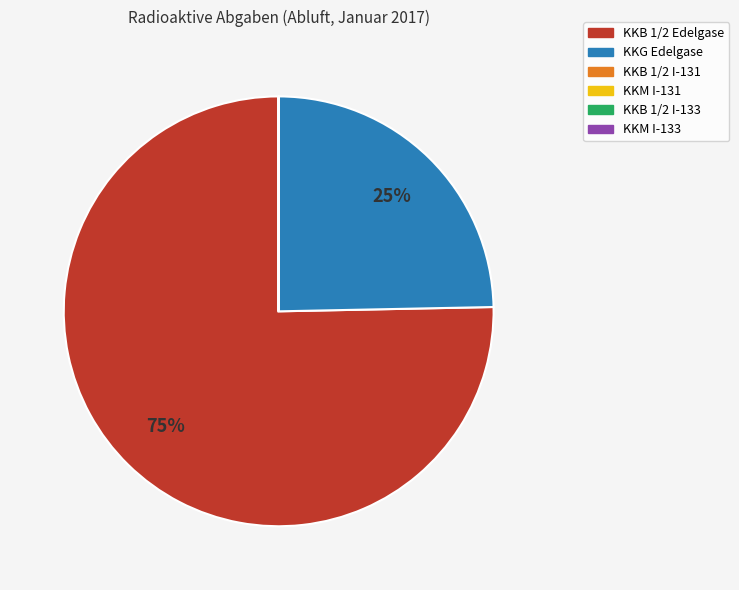

To the nearest percent, what is the difference between the largest and smallest slice percentages?

75%